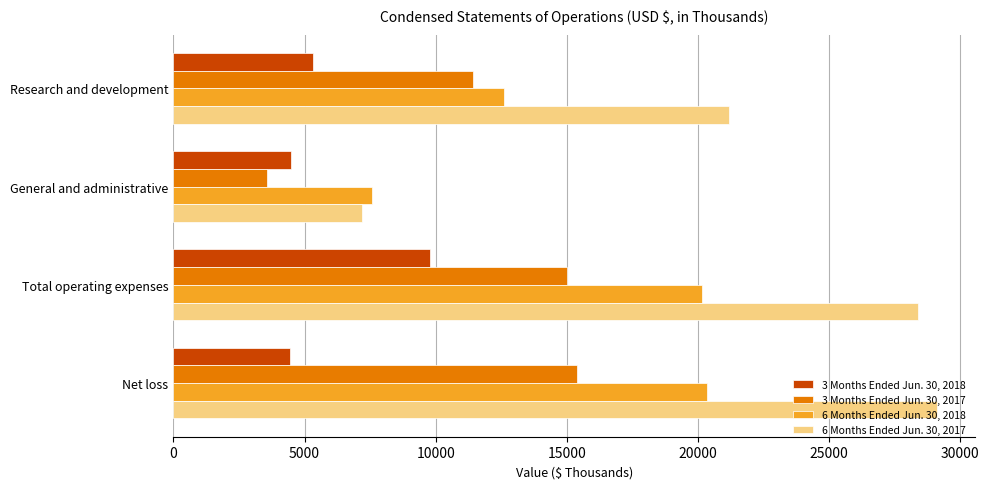

What value does the 6 Months Ended Jun. 30, 2017 series have at Net loss, to the nearest 10?

29110